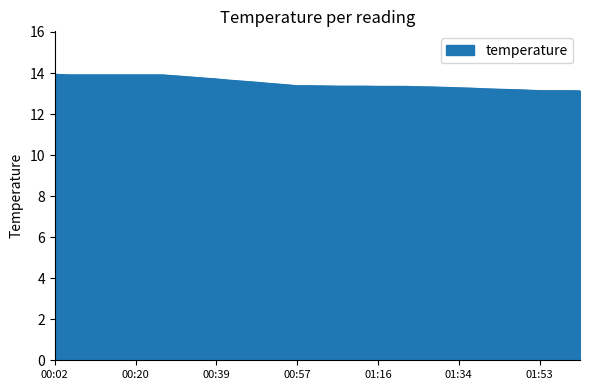

What is the maximum value shown in the chart?

13.9